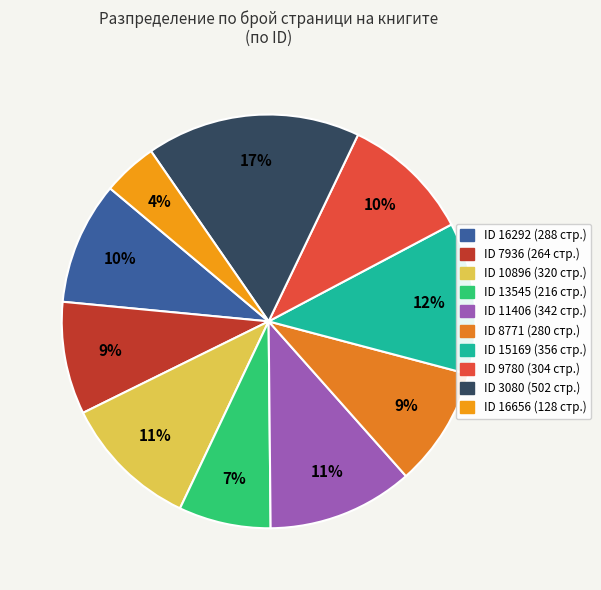

Does any single category account for the majority?

No